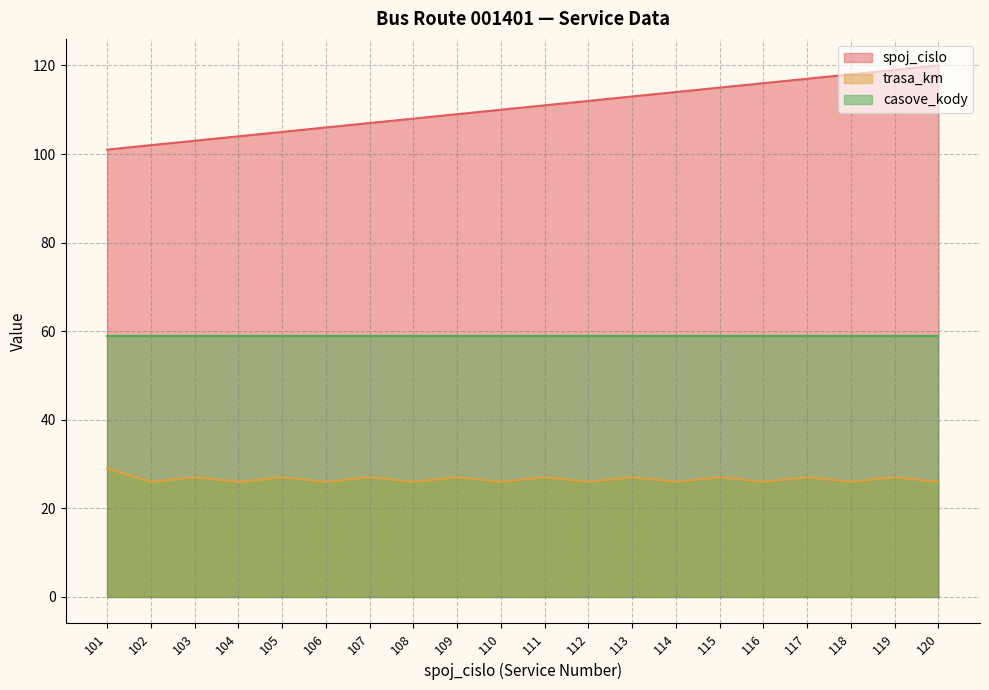

At how many categories does at least one series exceed 75?

20